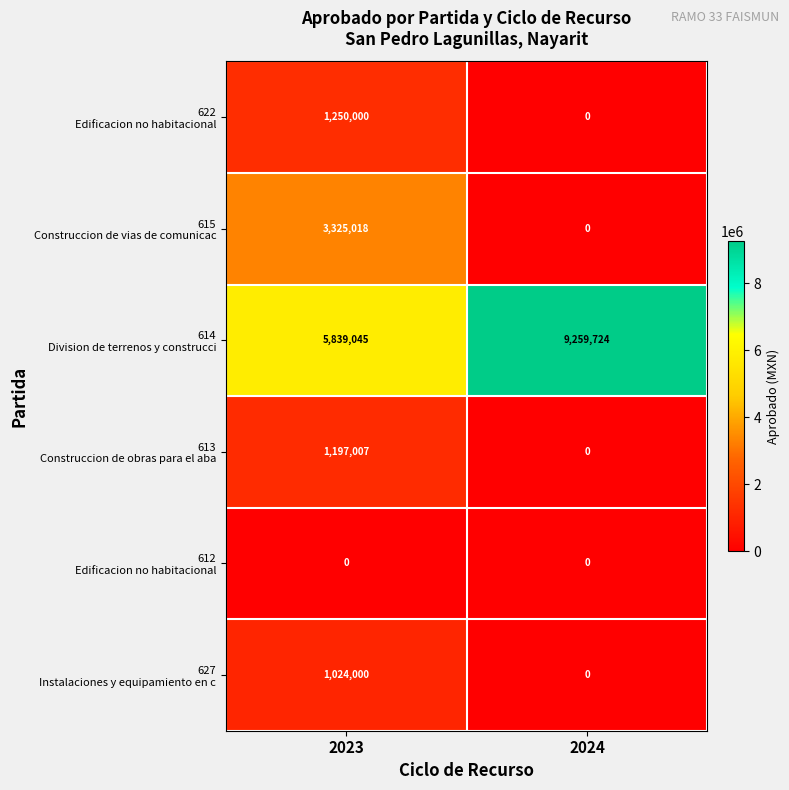

What is the greatest value displayed?

9259724